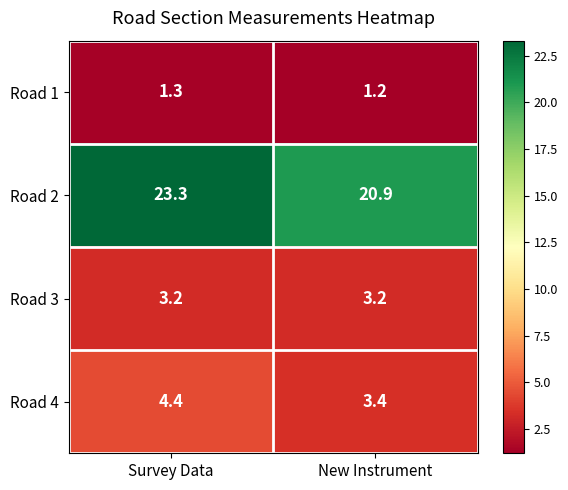

At which category is the sum across all series the highest?

Survey Data